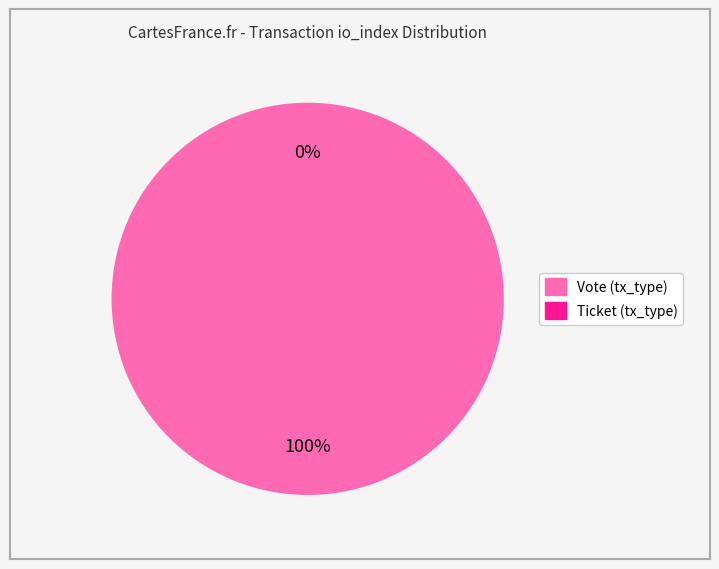

Which category has the biggest portion of the pie?

Vote (io_index=1)